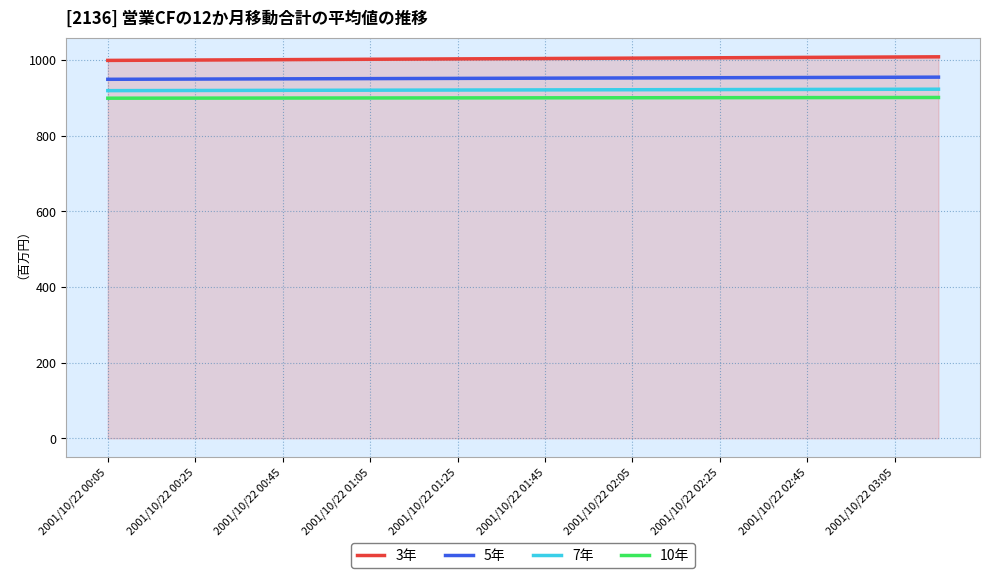

What are all the series names shown in the legend?

3年, 5年, 7年, 10年